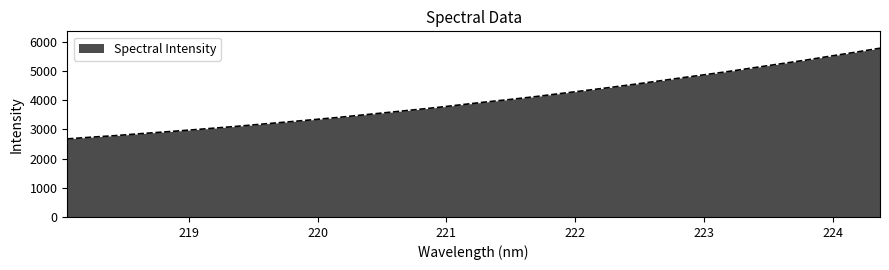

What is the maximum value shown in the chart?

5786.9